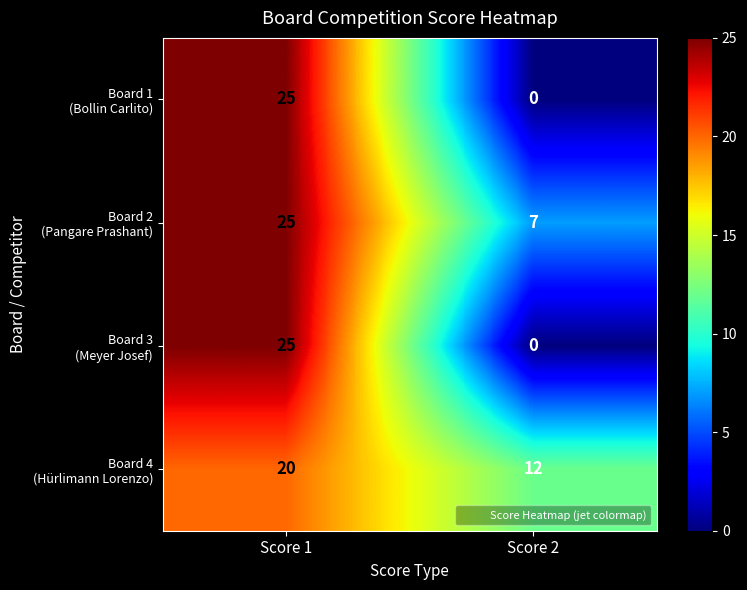

What is the spread (max minus min) of values at Score 1?

5